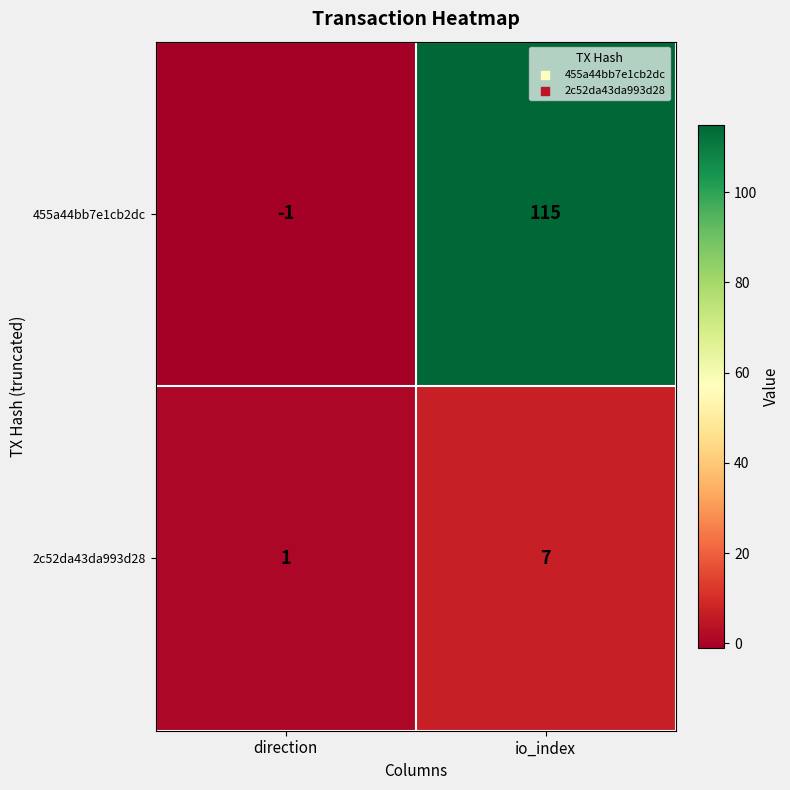

What is the approximate value of 2c52da43da993d28 at io_index?

7